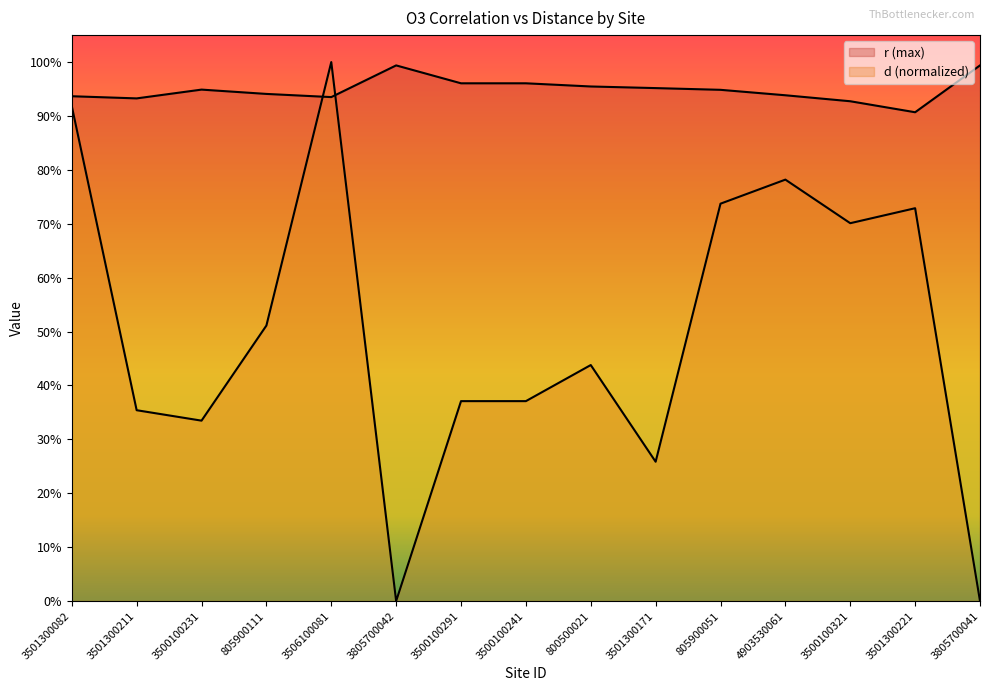

What is the value of the r (max) point at the 9th from the left?

1.0